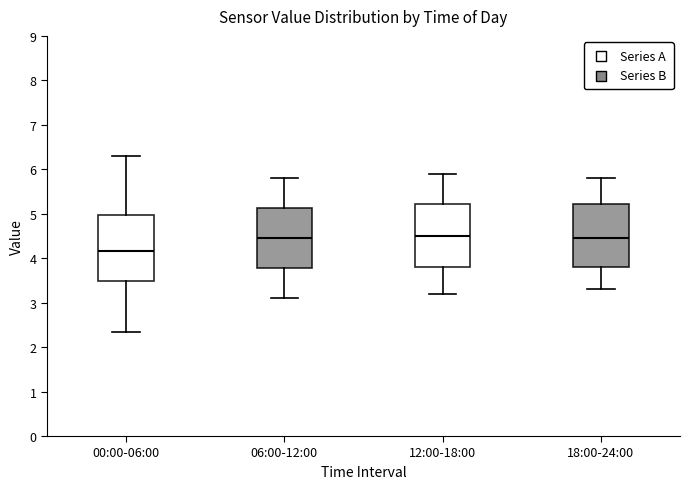

Where is the lower edge of the box for 06:00-12:00 on the y-axis? The values are not printed on the chart, so give them approximately, as read against the axis.

3.8